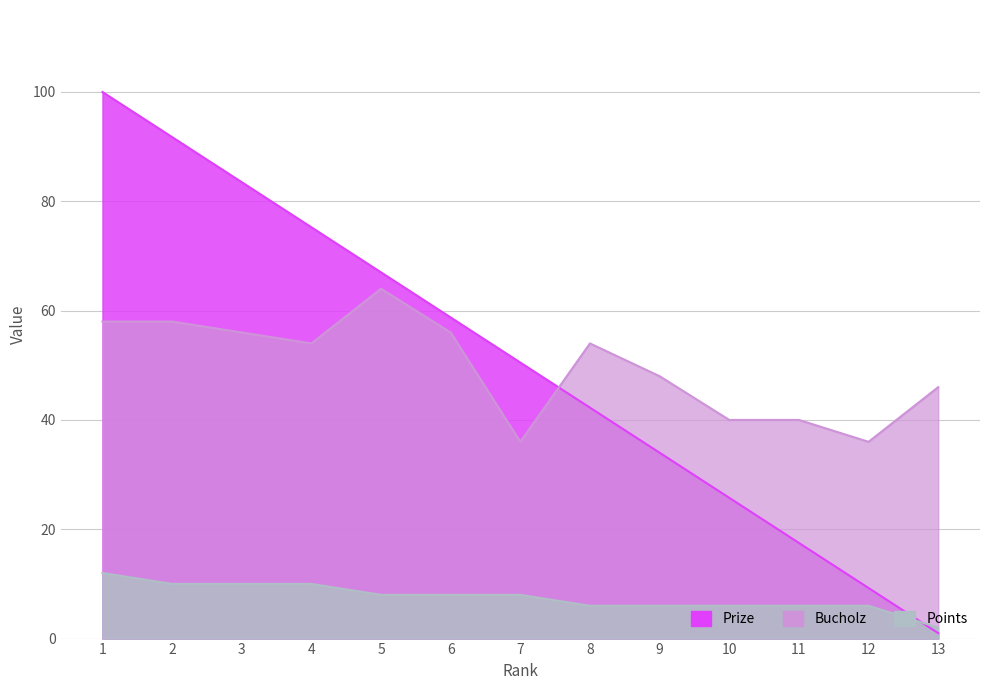

True or false: Points has a value of 9.7 at 8.

False